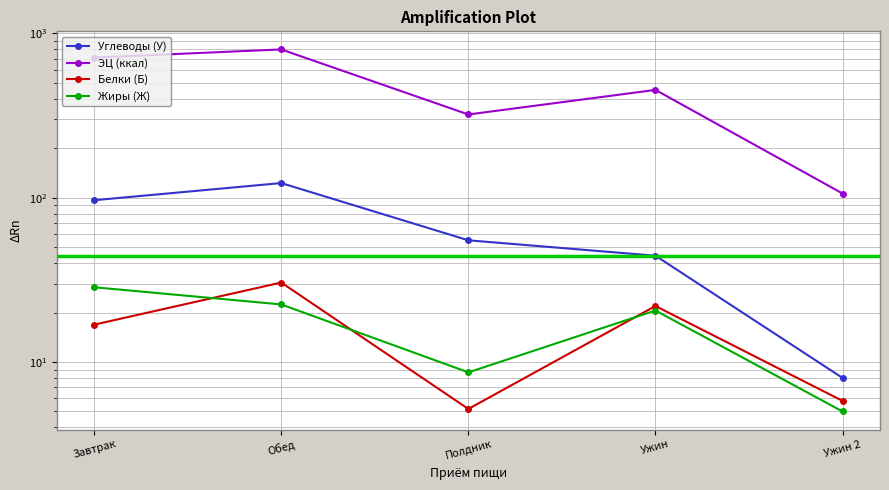

How many distinct data groups are displayed?

4